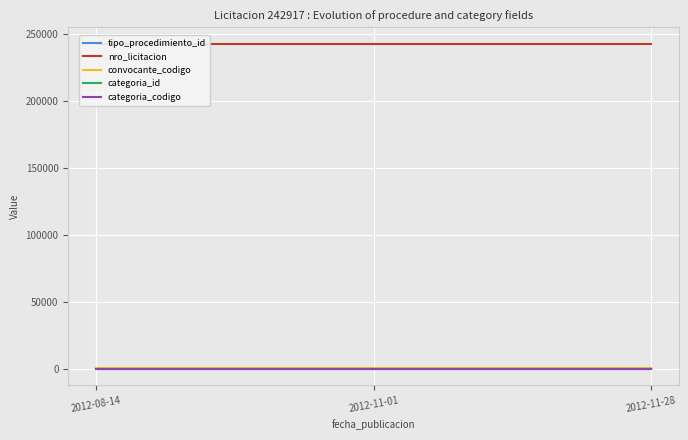

The categoria_codigo series shows 21 at 2012-08-14. True or false?

True